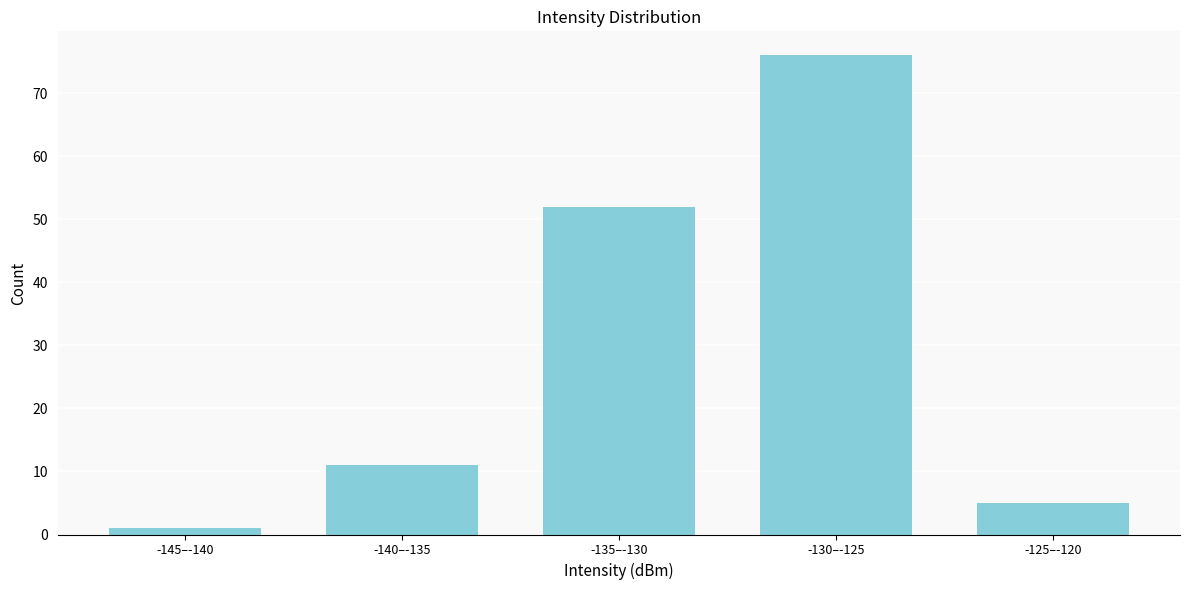

Reading left to right, list all the values displayed in this chart.

-145–-140=1	-140–-135=11	-135–-130=52	-130–-125=76	-125–-120=5